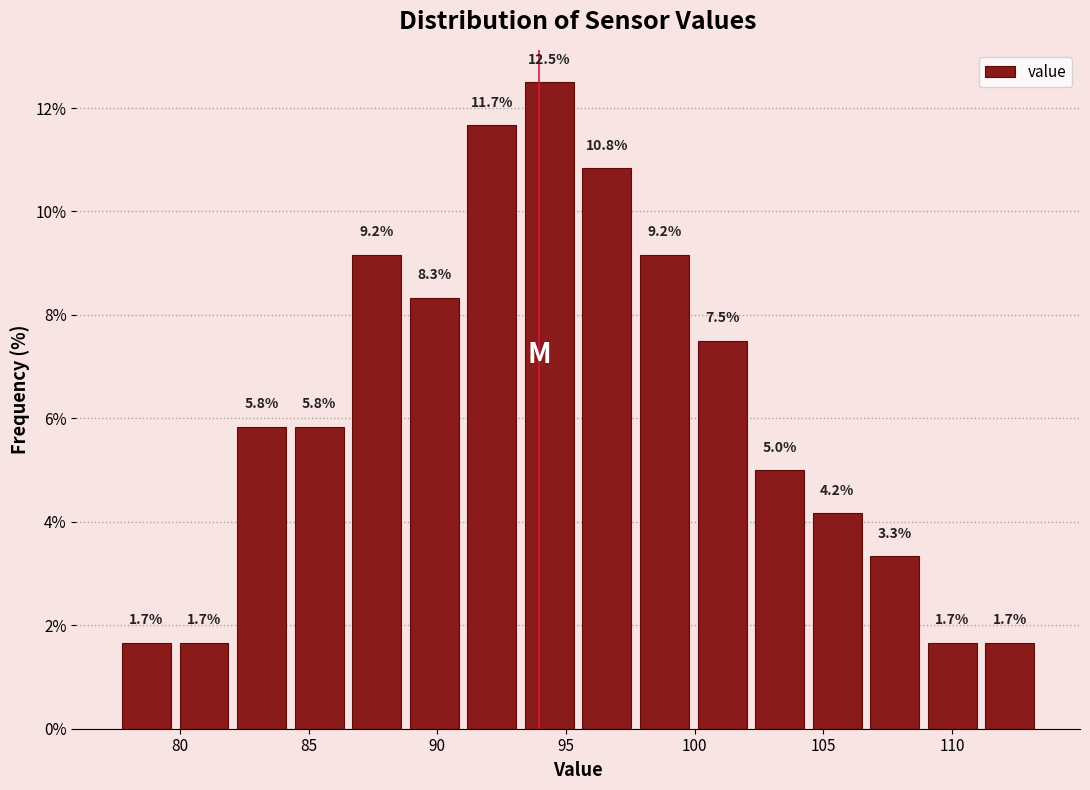

Which range on the x-axis has the tallest bar?

93.0 to 95.5